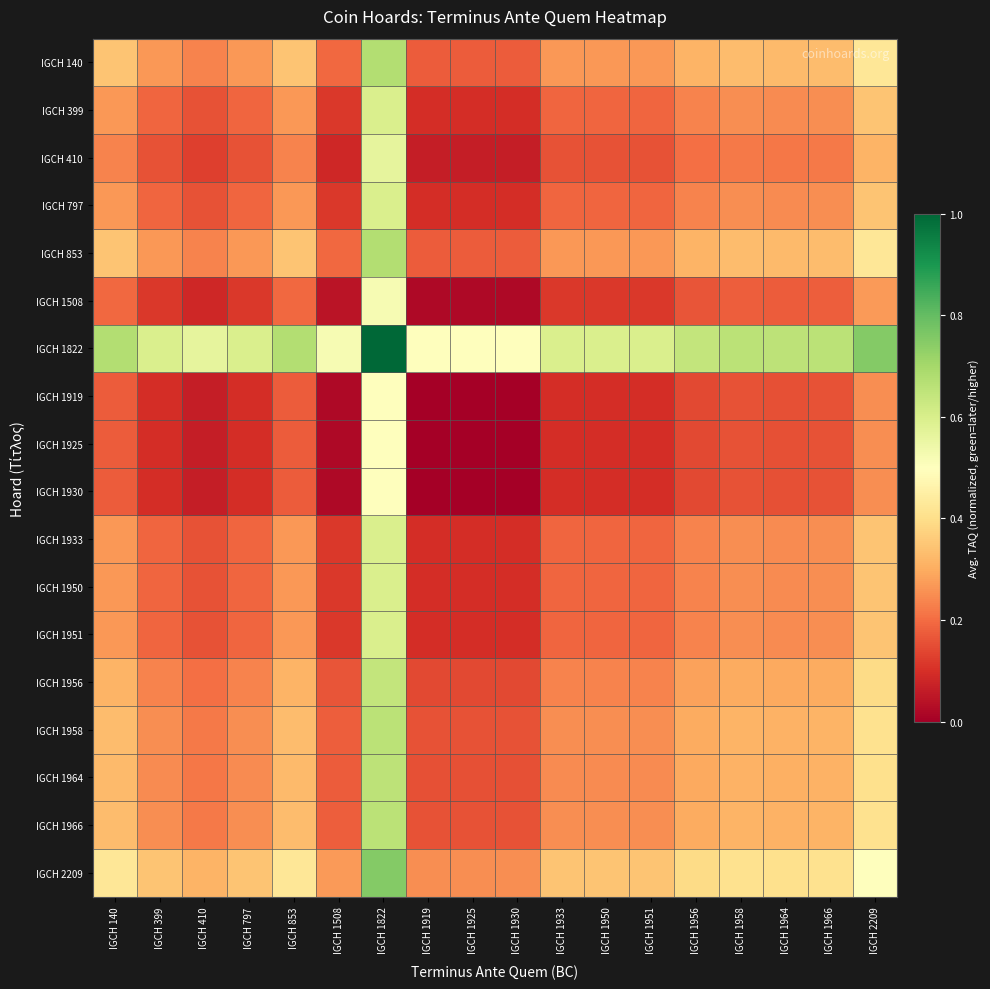

At which category is the sum across all series the highest?

IGCH 1822